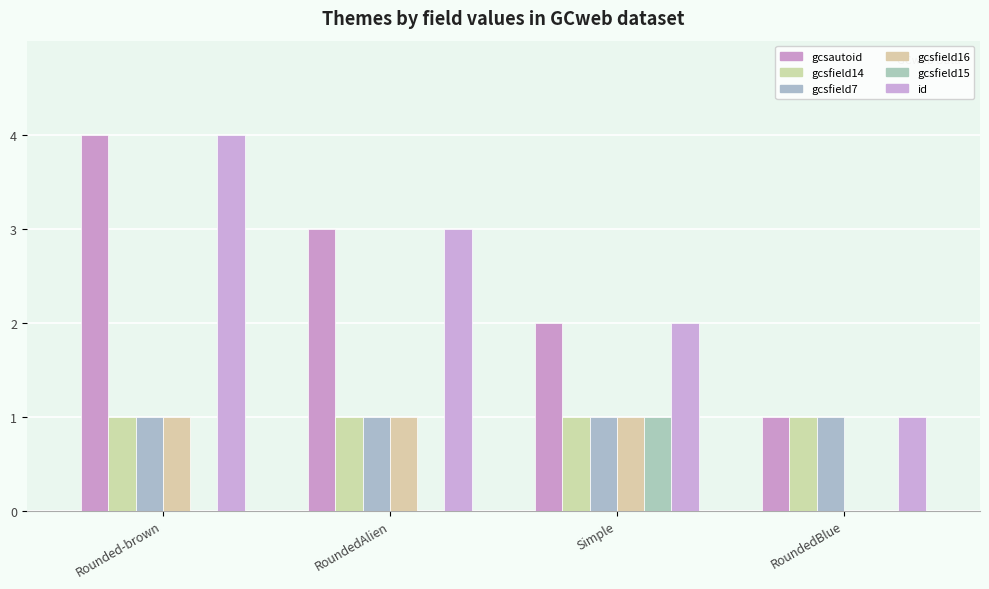

The value of id at RoundedAlien is 1. True or false?

False